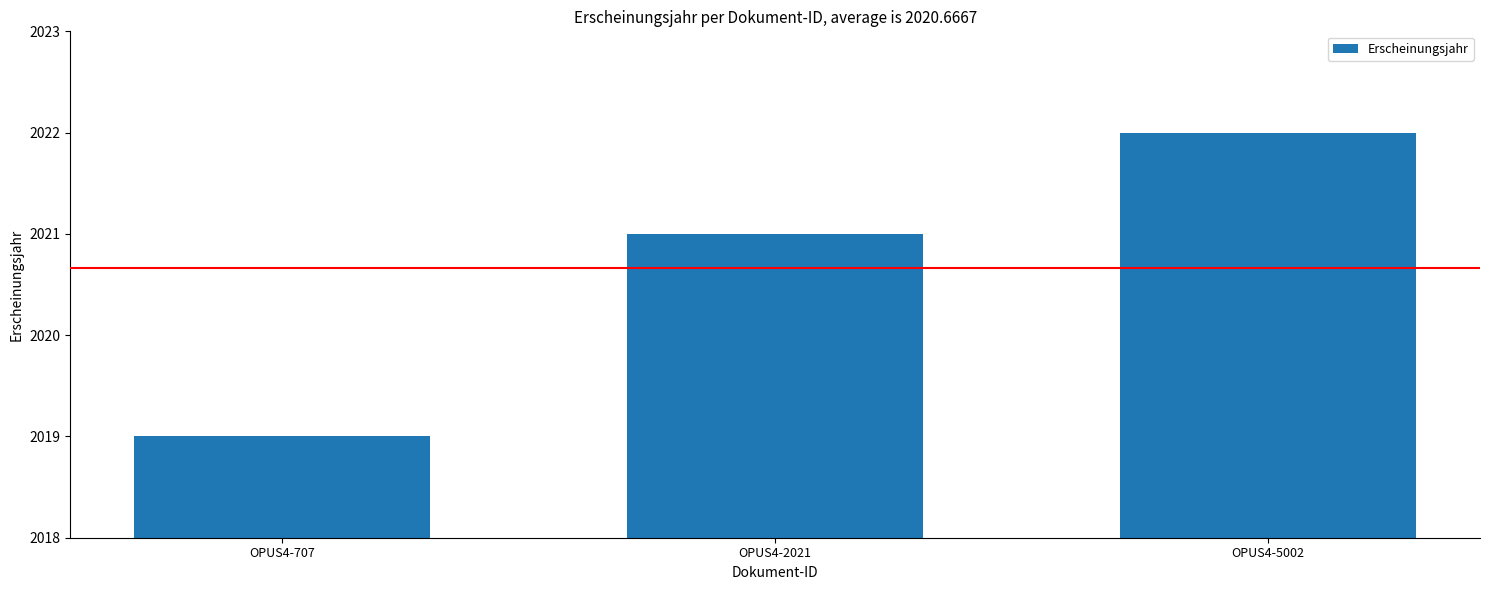

Between OPUS4-5002 and OPUS4-707, which is larger?

OPUS4-5002